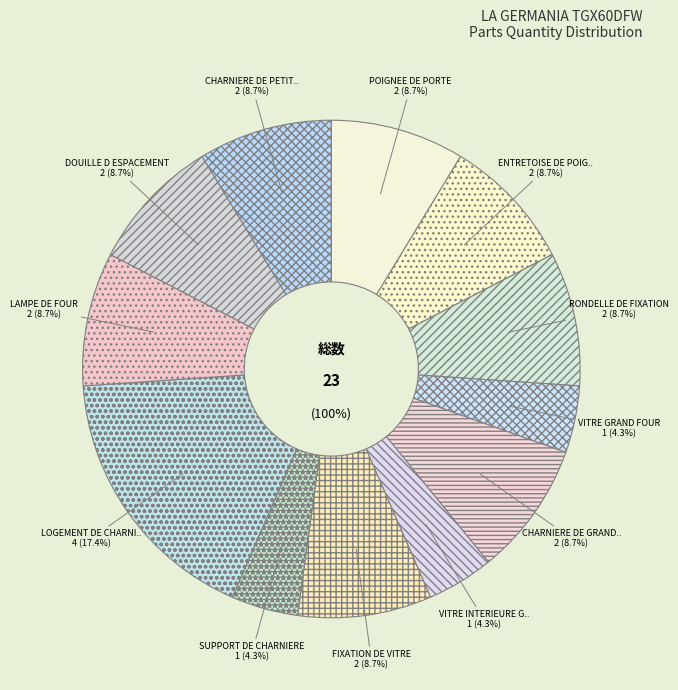

Between SUPPORT DE CHARNIERE and VITRE GRAND FOUR, which is larger?

SUPPORT DE CHARNIERE